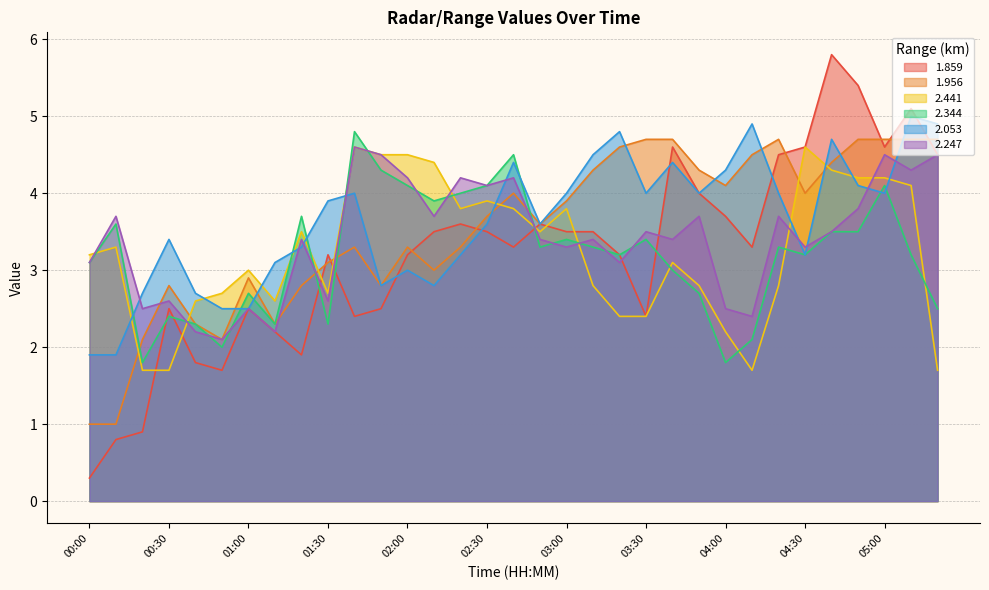

Which series has the widest spread of values?

1.859